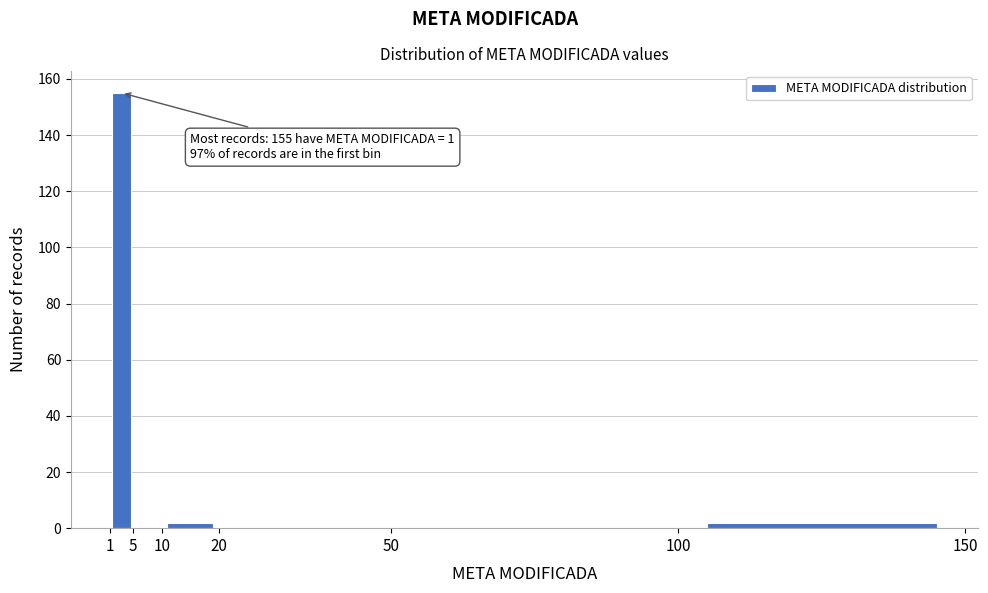

Which range on the x-axis has the tallest bar?

1 to 5